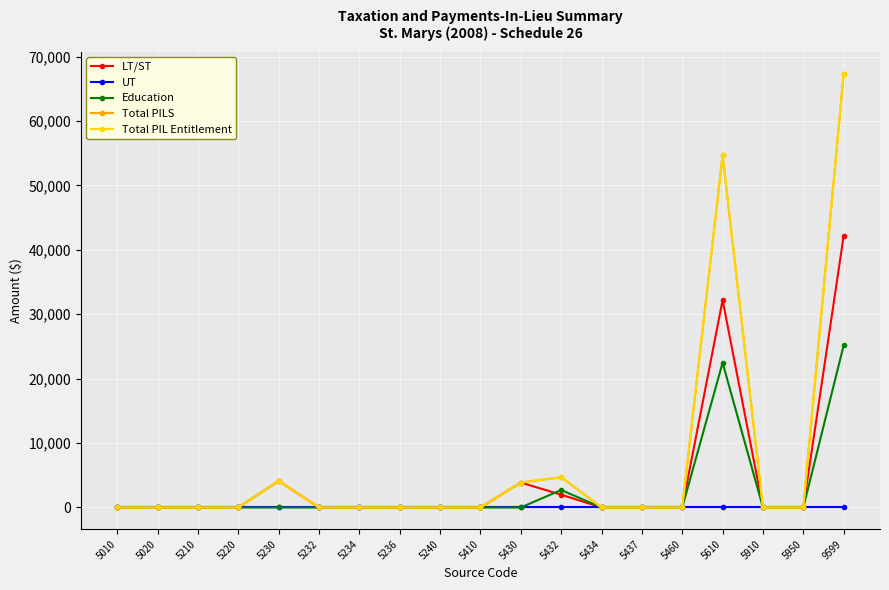

Rank the series at 5910 from highest to lowest value.

LT/ST, UT, Education, Total PILS, Total PIL Entitlement